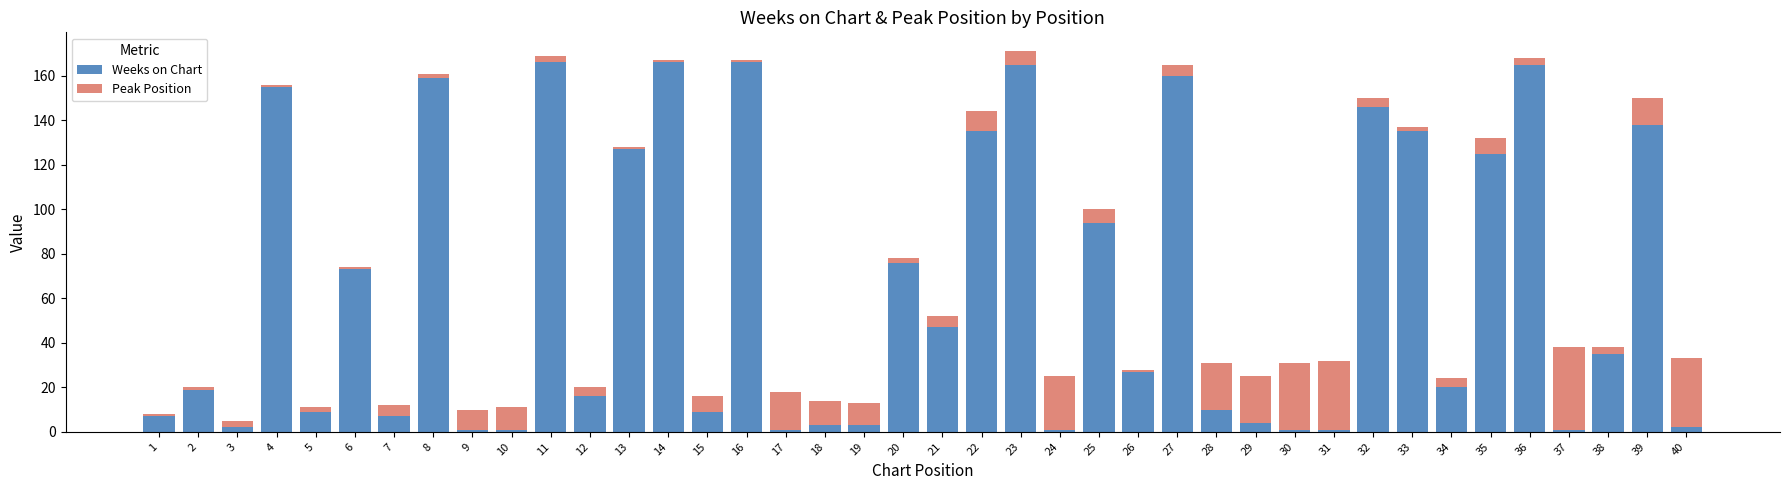

What is the sum of all Weeks on Chart values?

2578